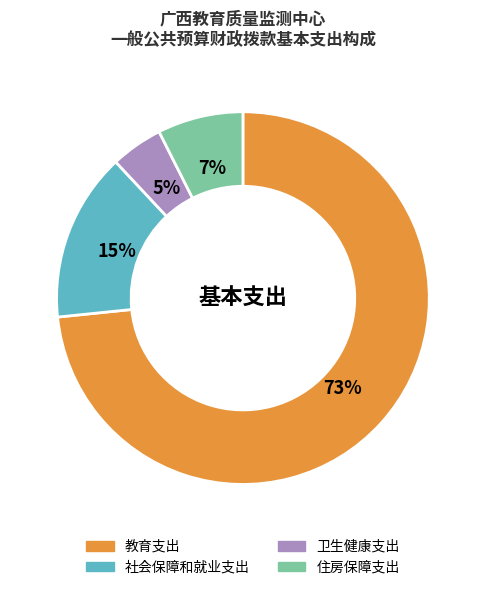

Does 教育支出 represent more than half of the total?

Yes